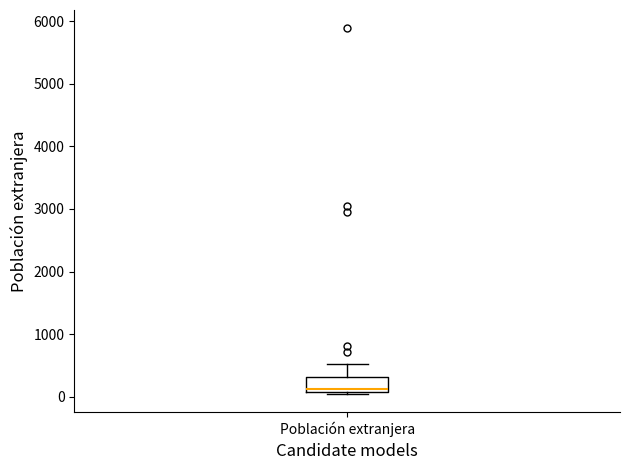

Read this box plot against the y-axis: the position of the median line, the range covered by the box, and the ends of both whiskers. The values are not printed on the chart, so give them approximately, as read against the axis.

median 100 (just above the box's lower edge), box 100 to 300, whiskers 0 to 500